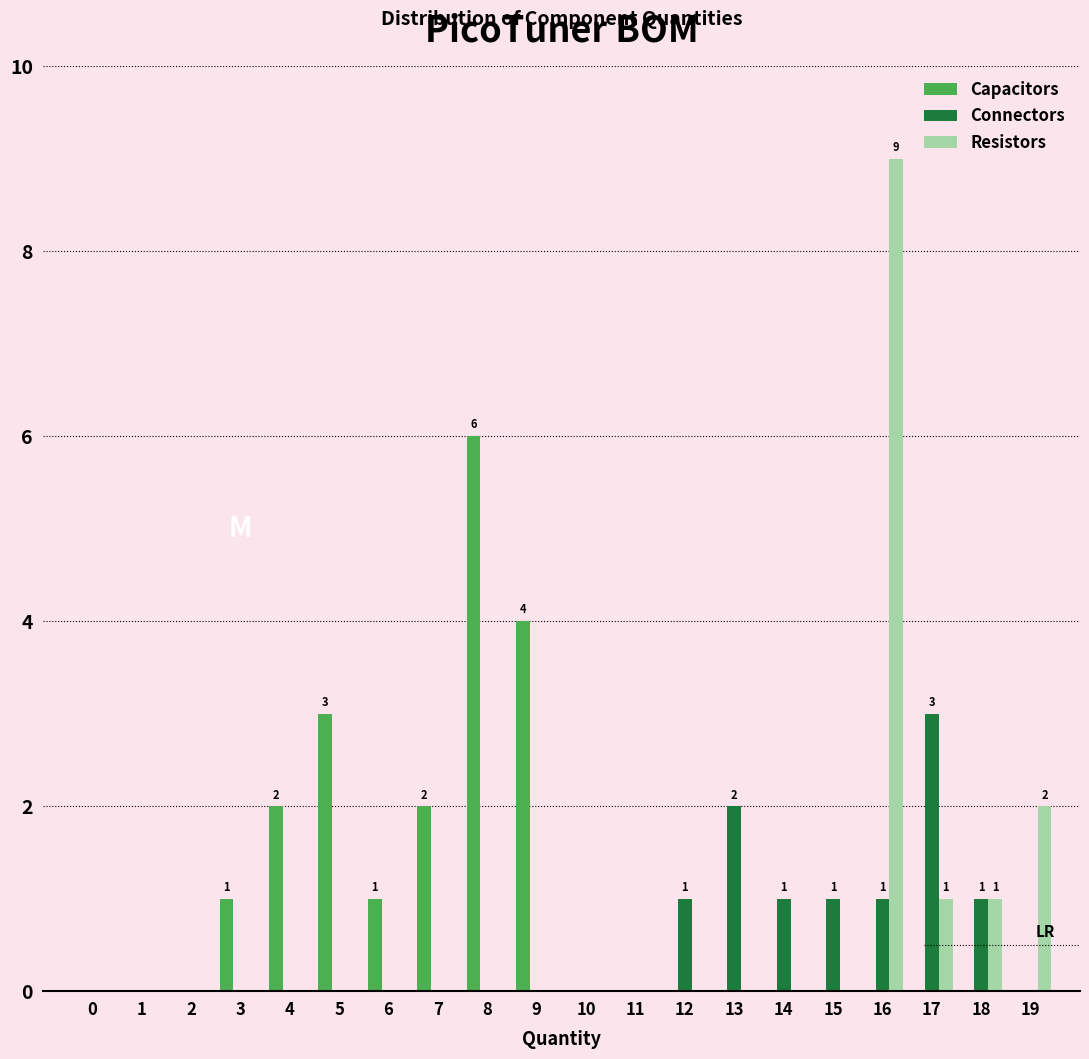

At which category is the sum across all series the highest?

16